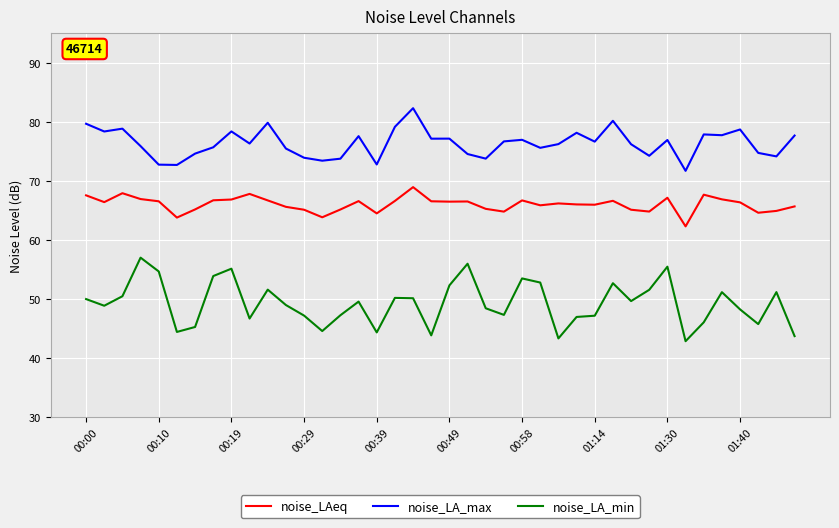

Rank the series by their maximum value, from highest to lowest.

noise_LA_max, noise_LAeq, noise_LA_min